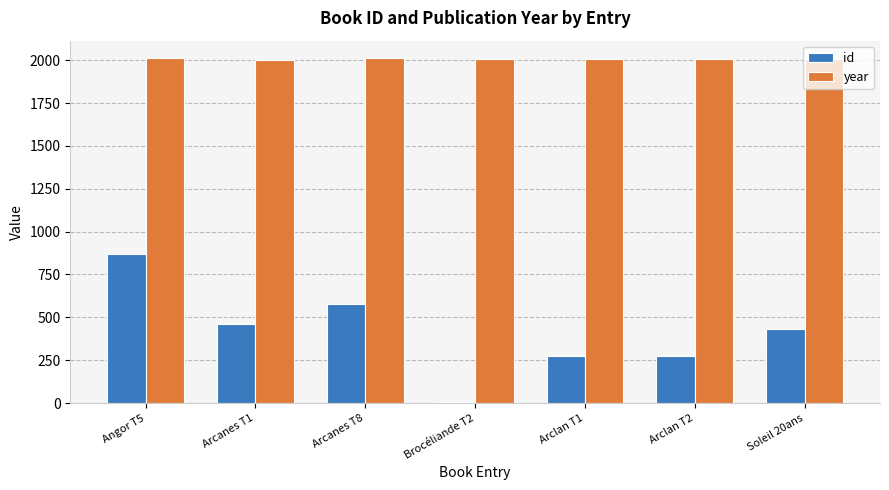

Which series has the largest total across all categories?

year